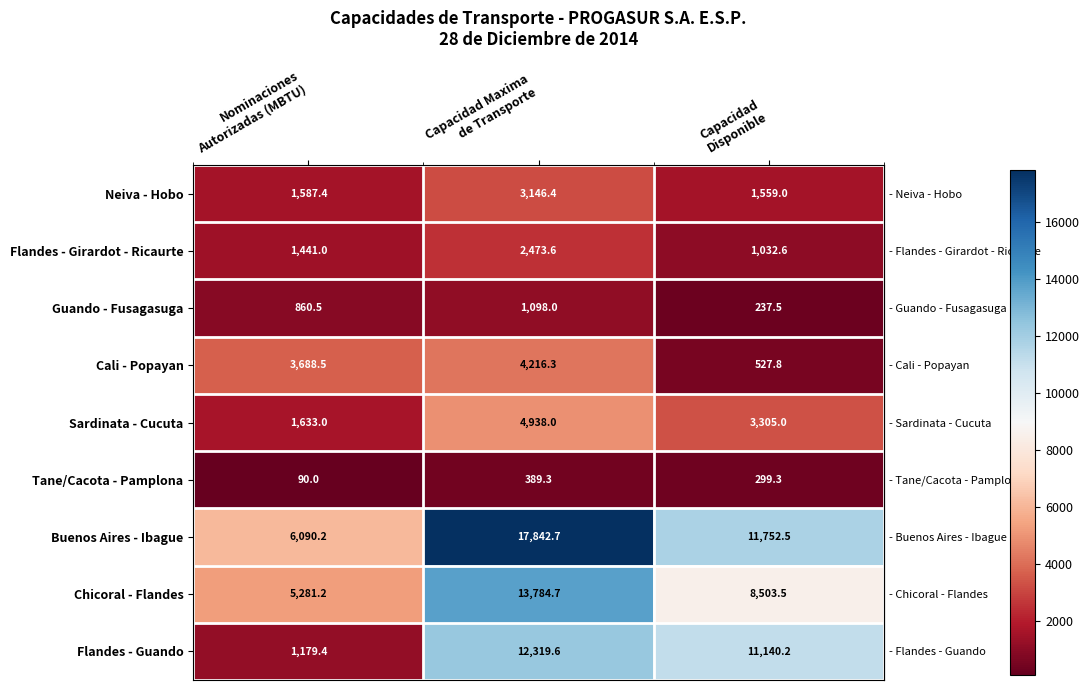

At how many categories does at least one series exceed 1798?

3